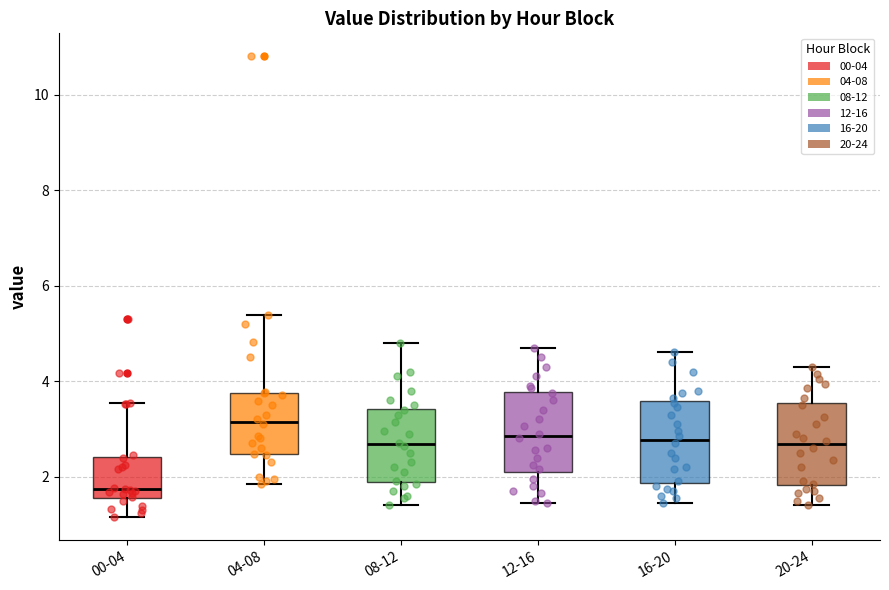

Reading left to right, transcribe this box plot: for each box, give where its median line is, the range the box spans, and where its two whiskers end, as read against the y-axis. The values are not printed on the chart, so give them approximately, as read against the axis.

00-04: median 1.8, box 1.6 to 2.4, whiskers 1.2 to 3.6
04-08: median 3.2, box 2.4 to 3.8, whiskers 1.8 to 5.4
08-12: median 2.6, box 1.8 to 3.4, whiskers 1.4 to 4.8
12-16: median 2.8, box 2.2 to 3.8, whiskers 1.4 to 4.8
16-20: median 2.8, box 1.8 to 3.6, whiskers 1.4 to 4.6
20-24: median 2.6, box 1.8 to 3.6, whiskers 1.4 to 4.4